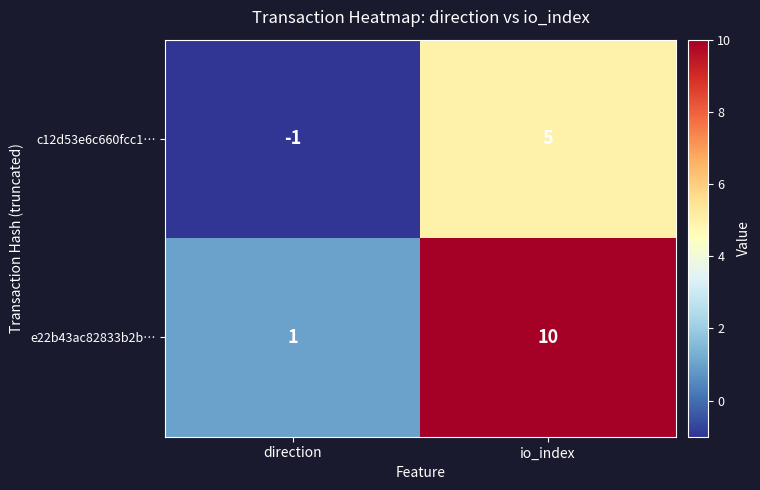

How many distinct data groups are displayed?

2